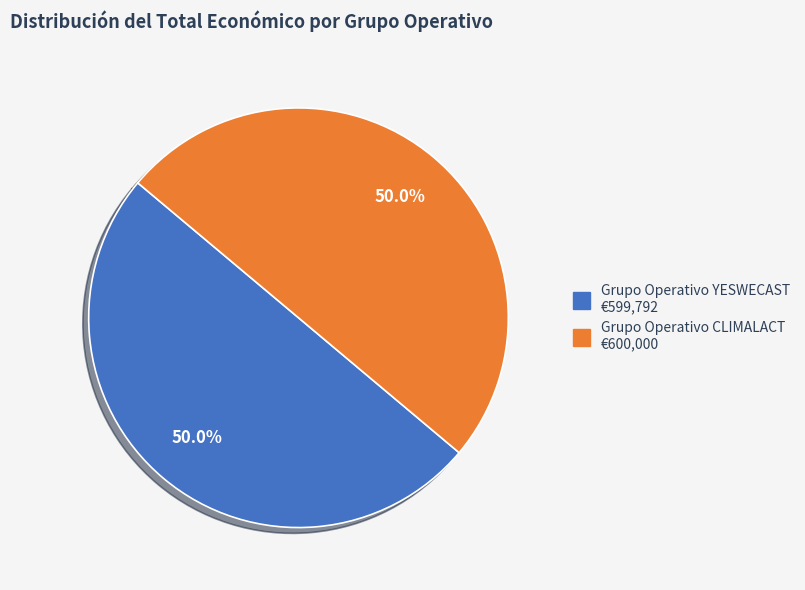

To the nearest percent, what is the combined percentage of Grupo Operativo CLIMALACT and Grupo Operativo YESWECAST?

100%